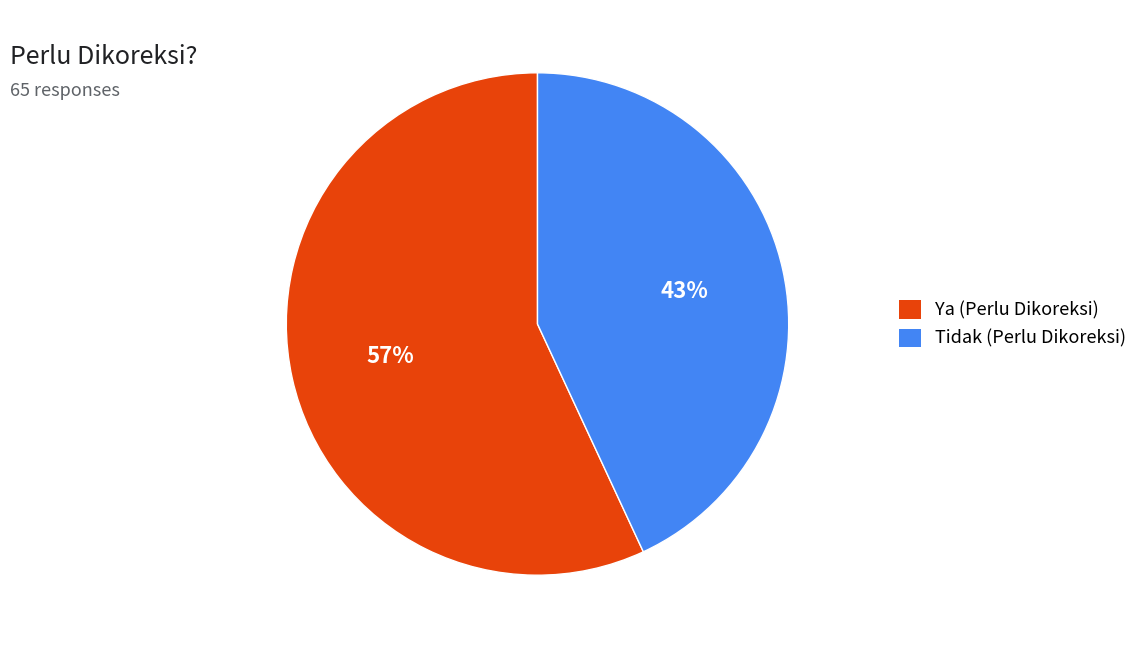

Which category has the smallest portion of the pie?

Tidak